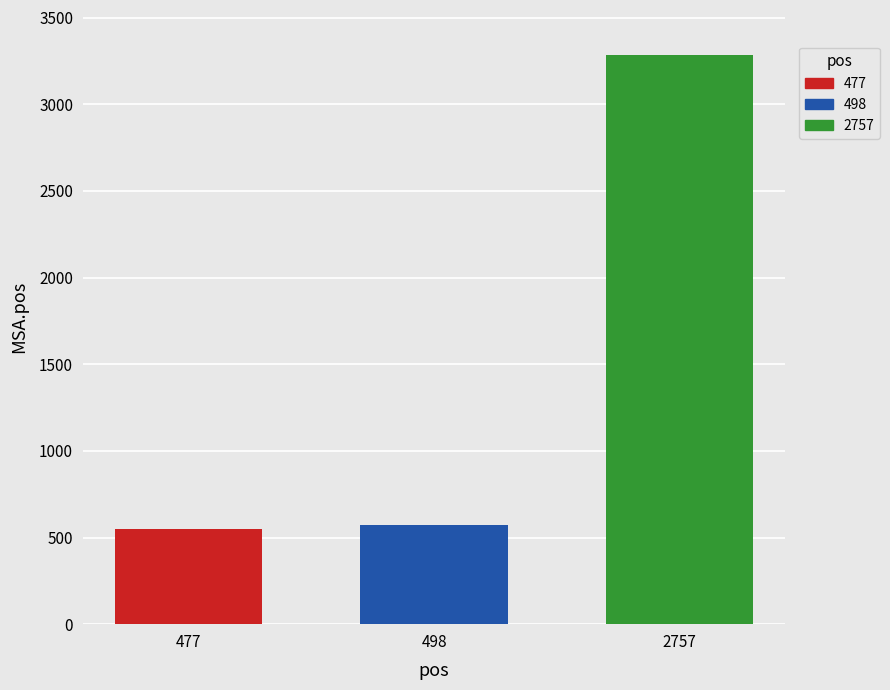

Rank the categories by 498 value from highest to lowest.

498